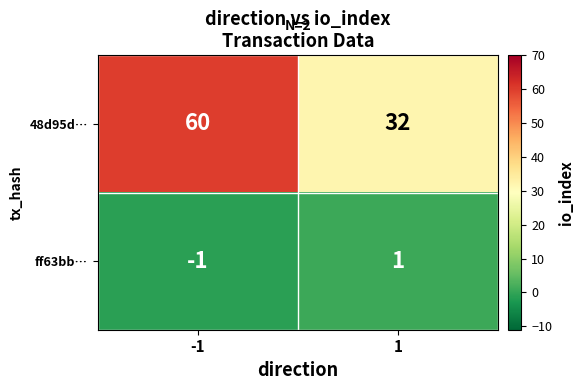

Reading left to right, extract all data points from this chart.

48d95d…: 60	32
ff63bb…: -1	1